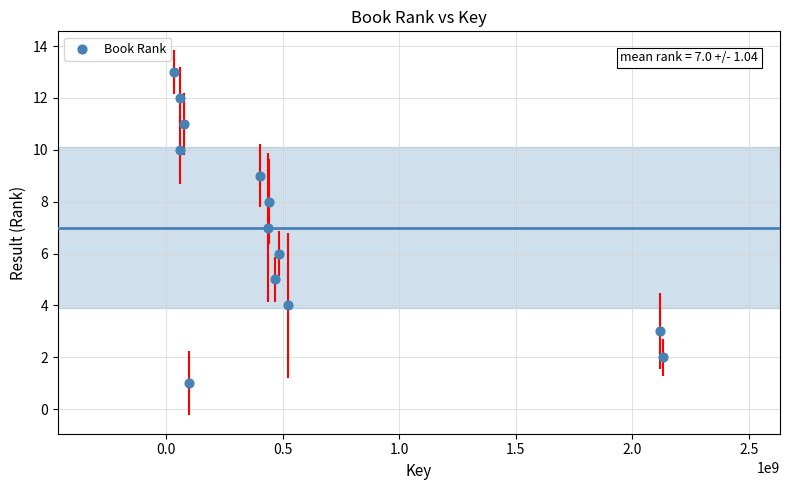

What is the range of X values (max minus min)?

2097056453